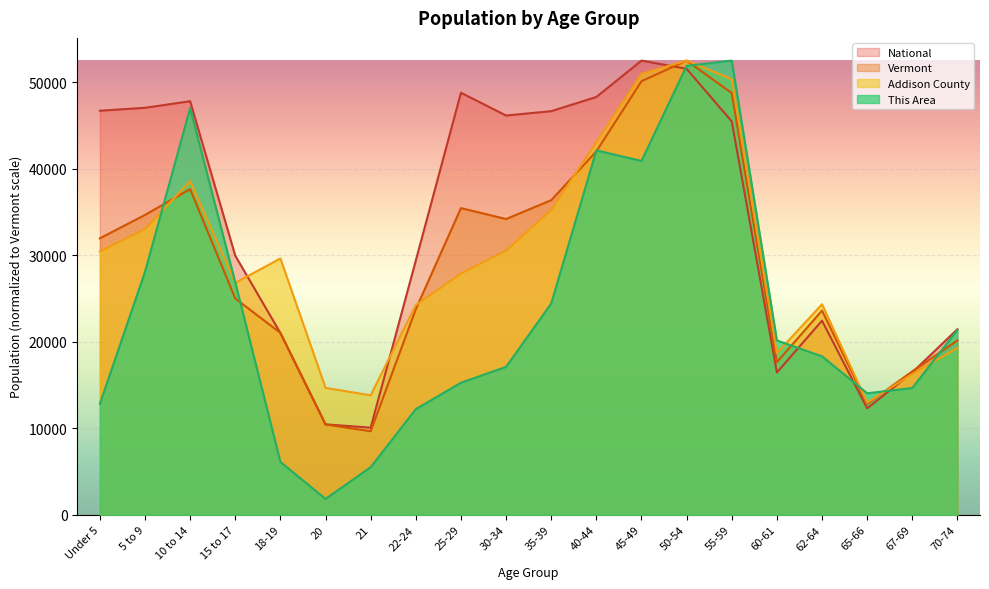

List the labels in order of National value, largest first.

45-49, 50-54, 25-29, 40-44, 10 to 14, 5 to 9, Under 5, 35-39, 30-34, 55-59, 15 to 17, 22-24, 62-64, 70-74, 18-19, 67-69, 60-61, 65-66, 20, 21